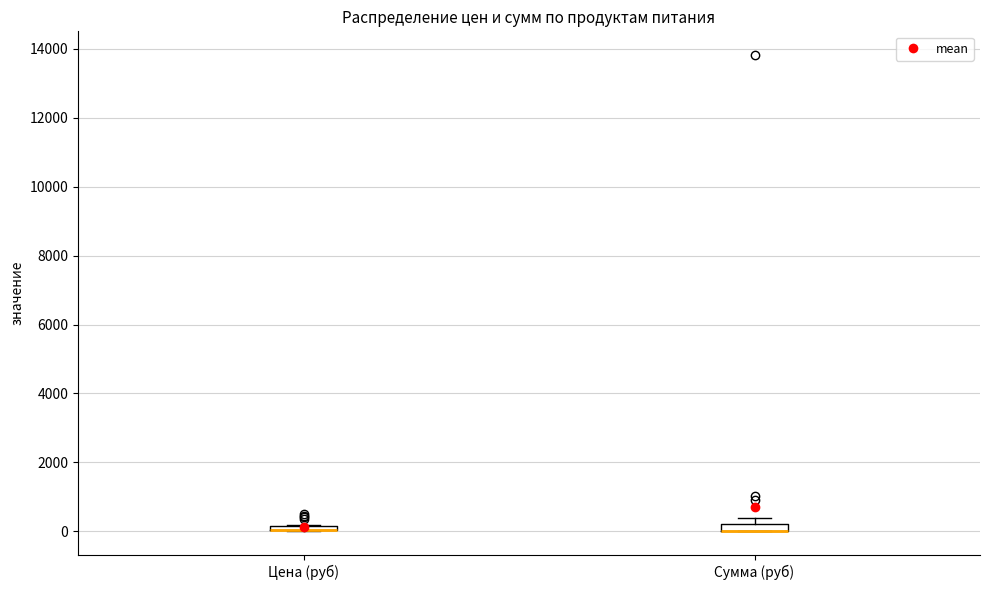

Where is the upper edge of the box for Сумма (руб) on the y-axis? The values are not printed on the chart, so give them approximately, as read against the axis.

200